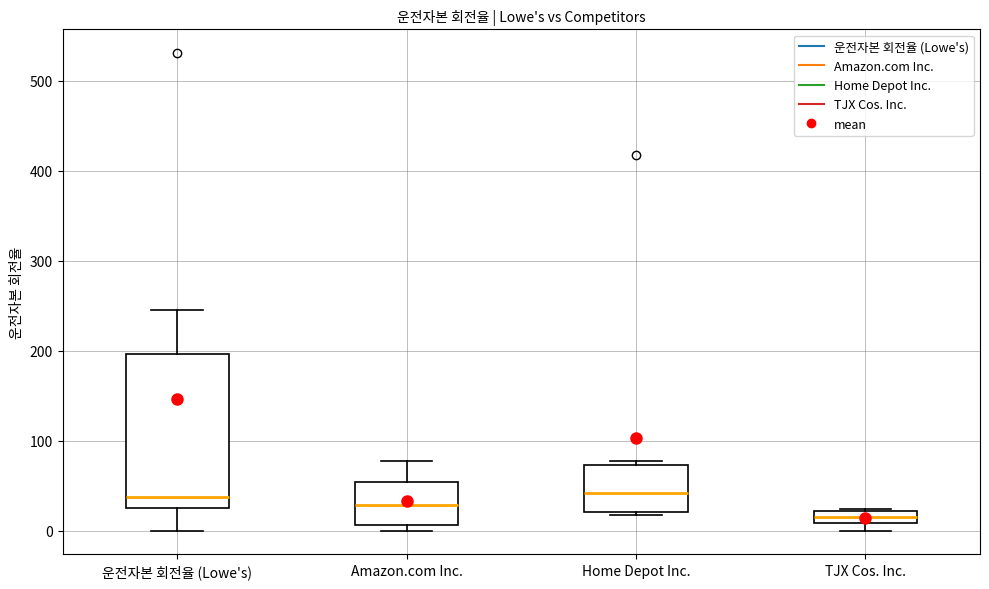

Comparing the boxes themselves (not the whiskers), which one is the tallest?

운전자본 회전율 (Lowe's)